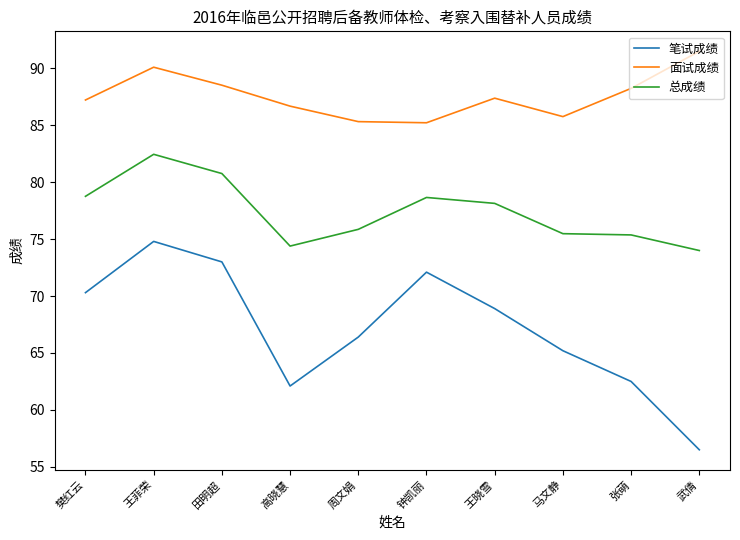

True or false: 总成绩 has more than 0 interior local peaks.

True